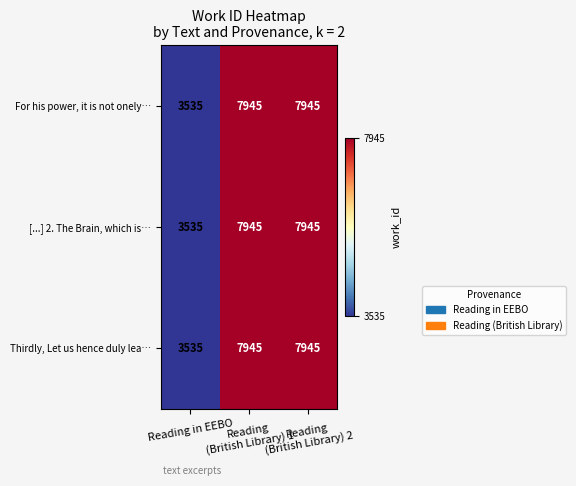

What is the smallest value displayed?

3535